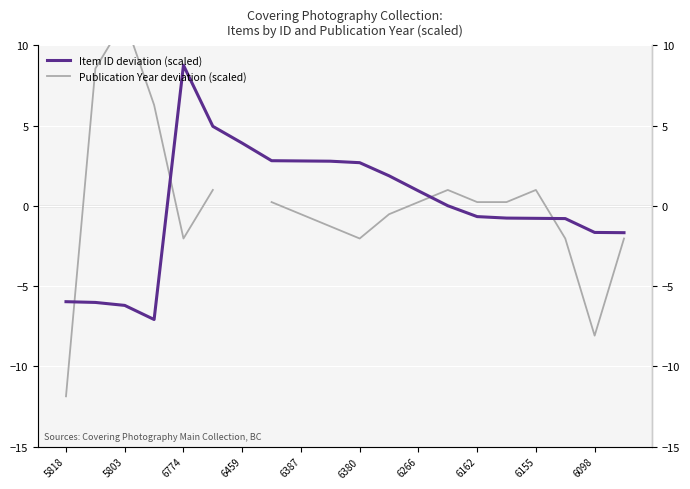

True or false: Publication Year deviation (scaled) has a value of -0.8 at 11.

False